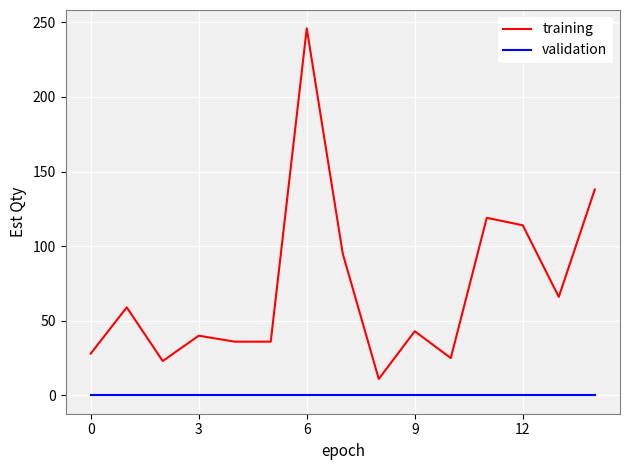

How many series are shown in this chart?

2